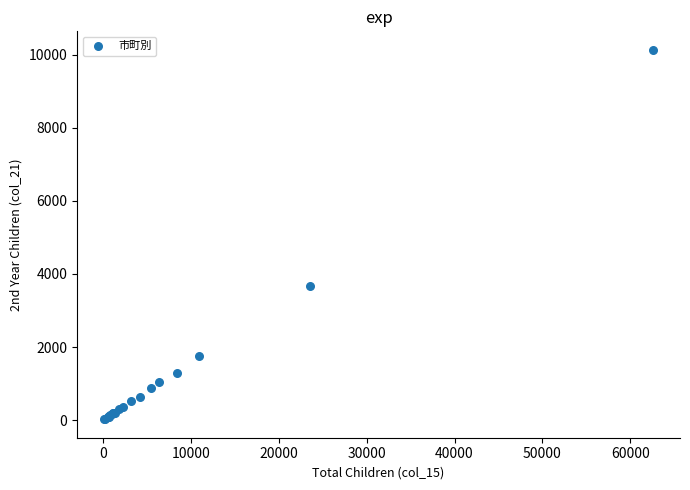

What Y value in the scatter plot is closest to 5078?

3673